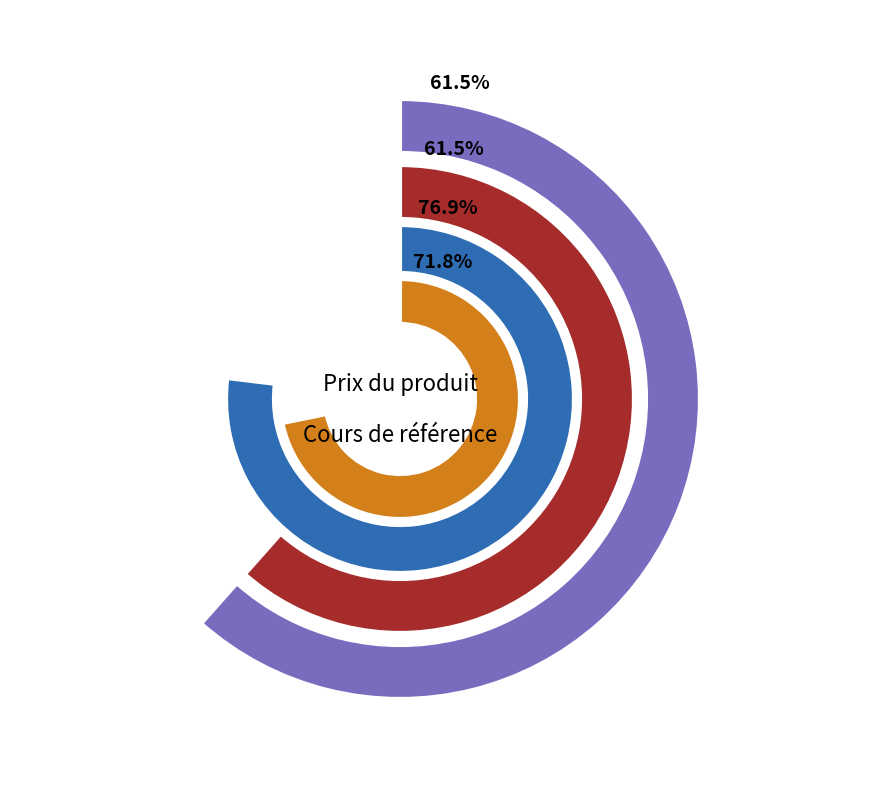

The 32 slice represents 1% of the pie. True or false?

False